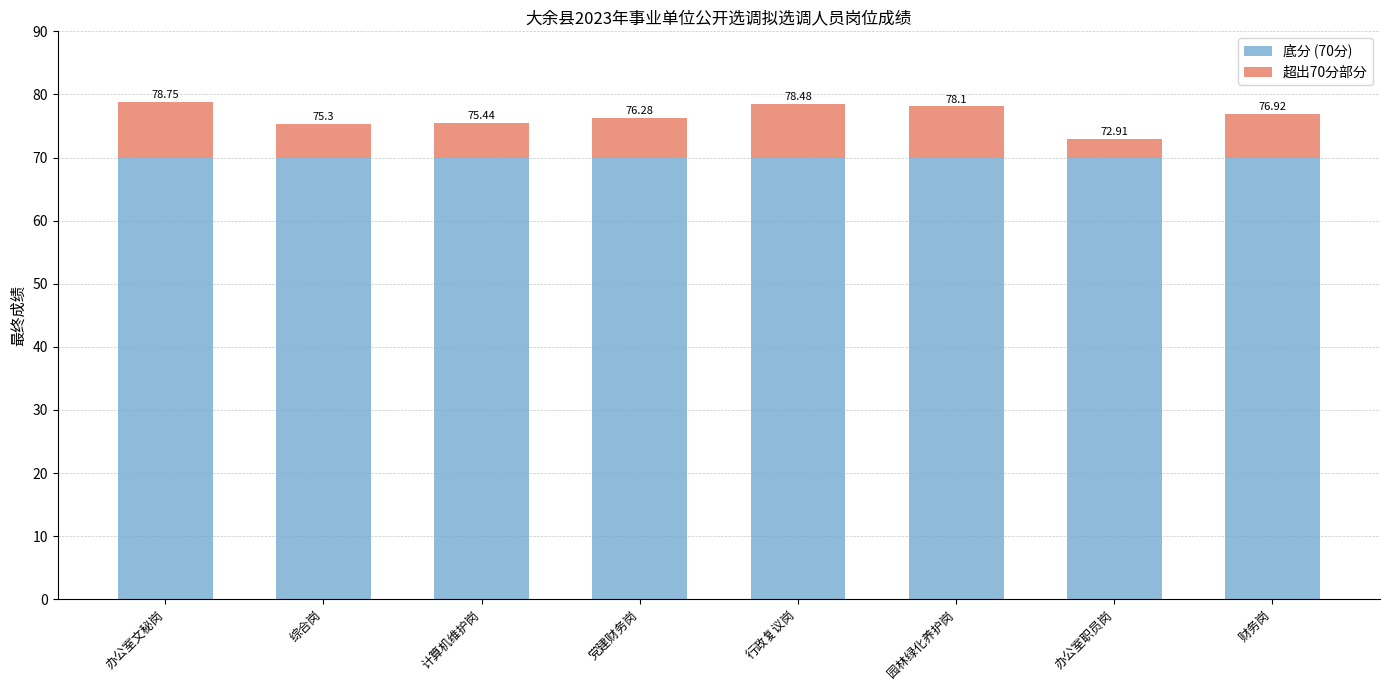

Does the chart contain any negative values?

No